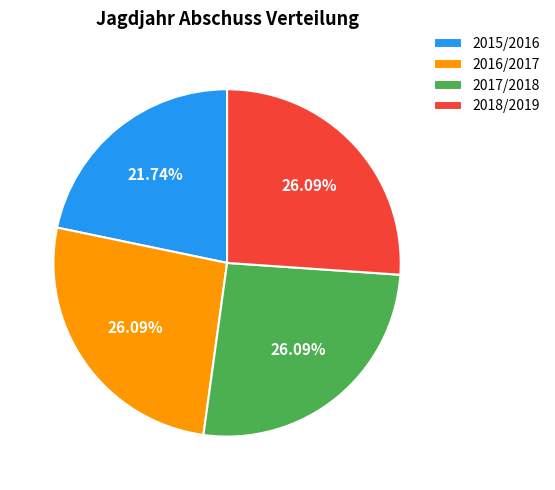

How many segments does this pie chart have?

4